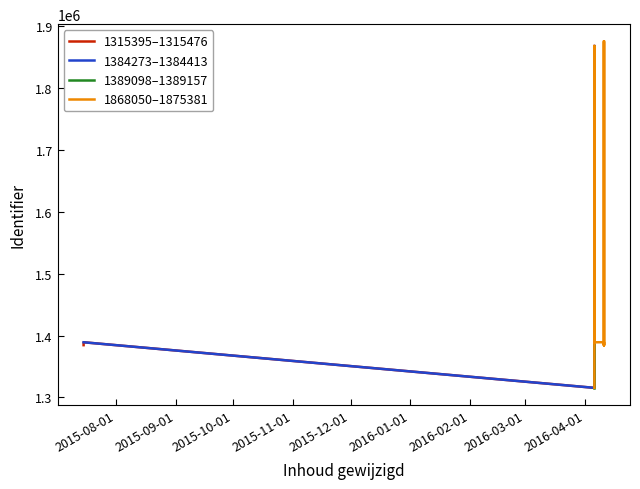

True or false: the data shows 1315476 at 2016-04-06.

True